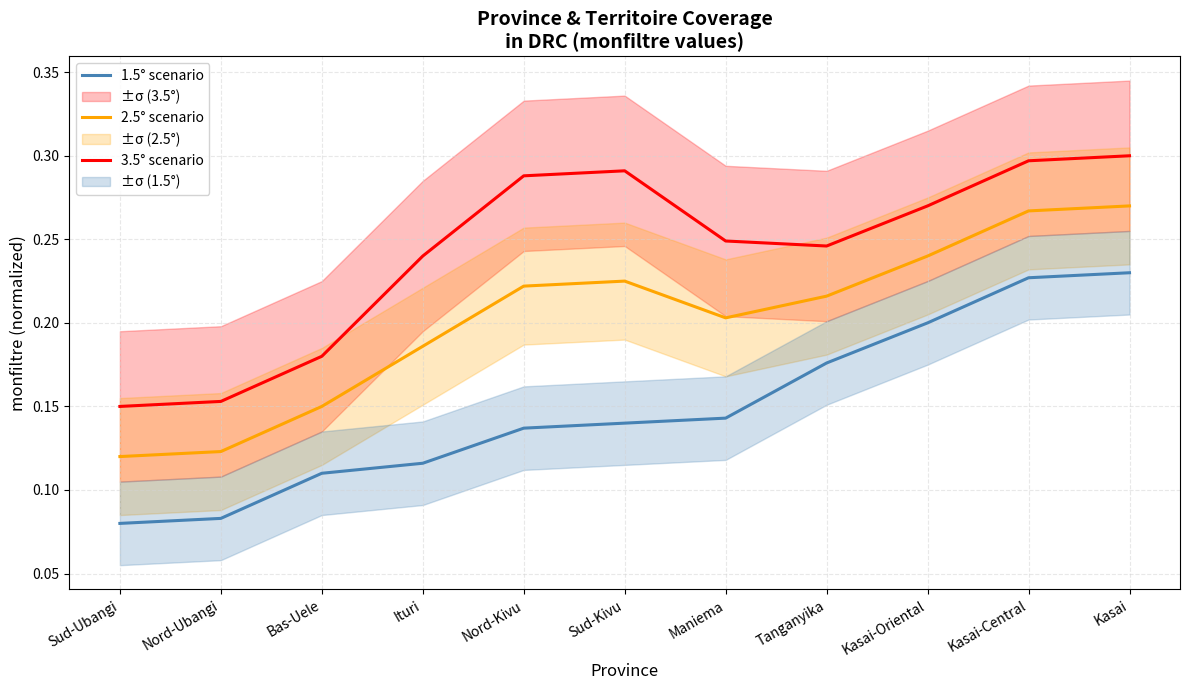

Which series has the widest spread of values?

1.5° scenario